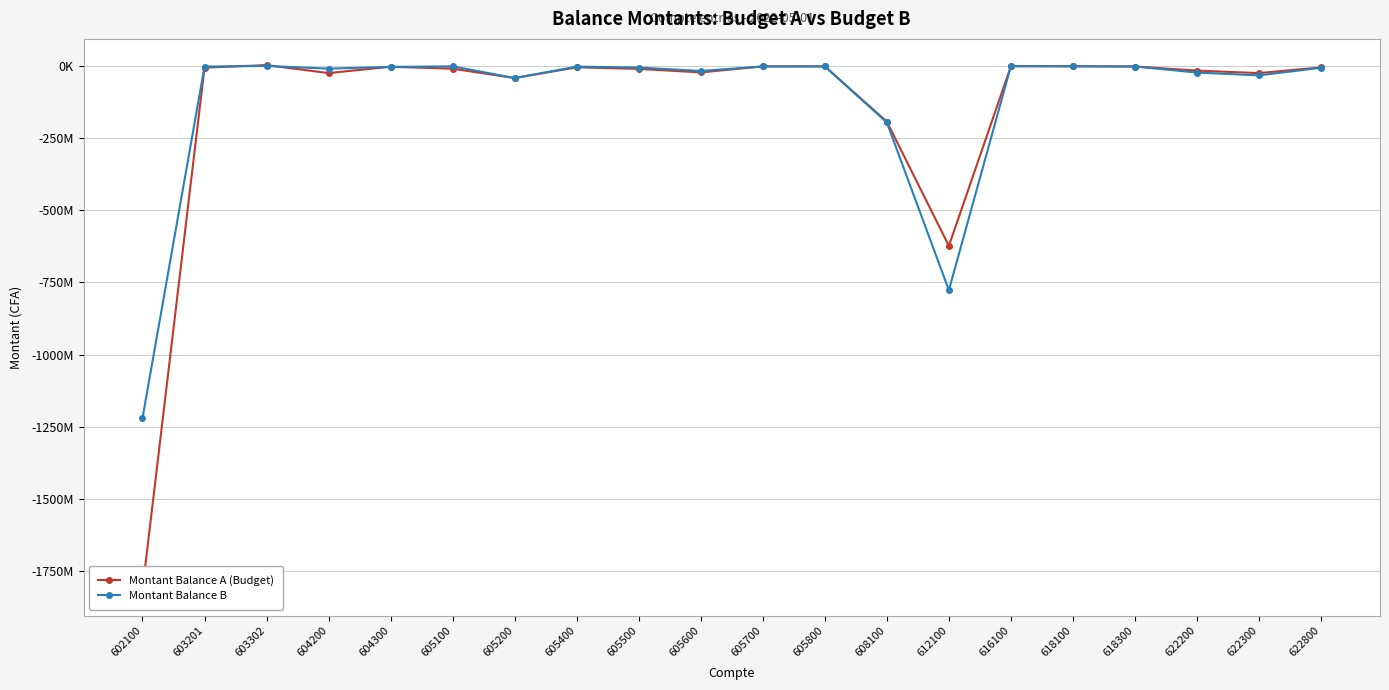

True or false: Montant Balance A (Budget) has more than 0 interior local peaks.

True